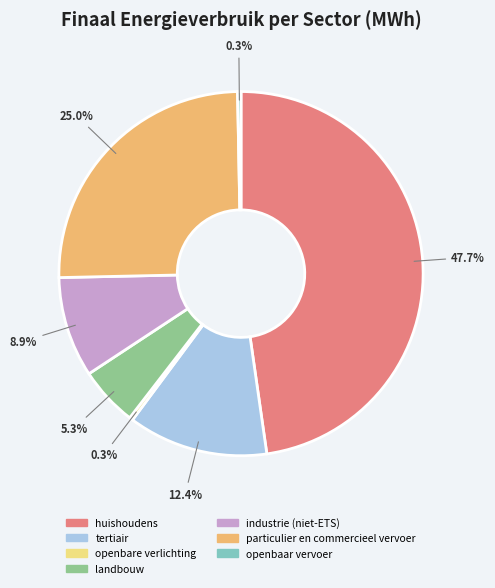

Count the number of slices in the pie.

7